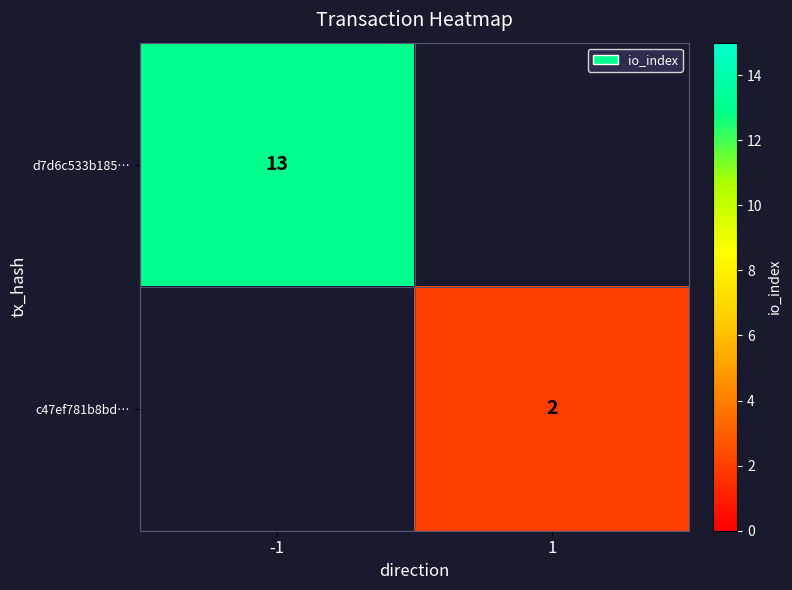

True or false: c47ef781b8bd… has a value of 2 at 1.

True